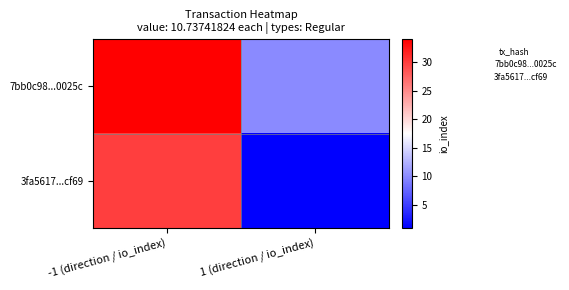

What is the spread (max minus min) of values at -1 (direction / io_index)?

4